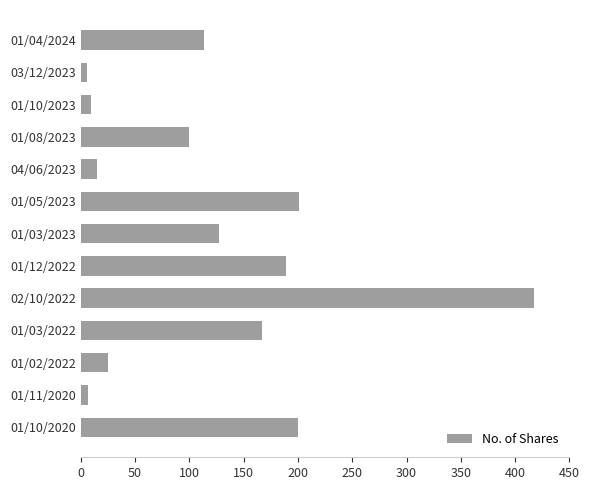

What is the average value?

121